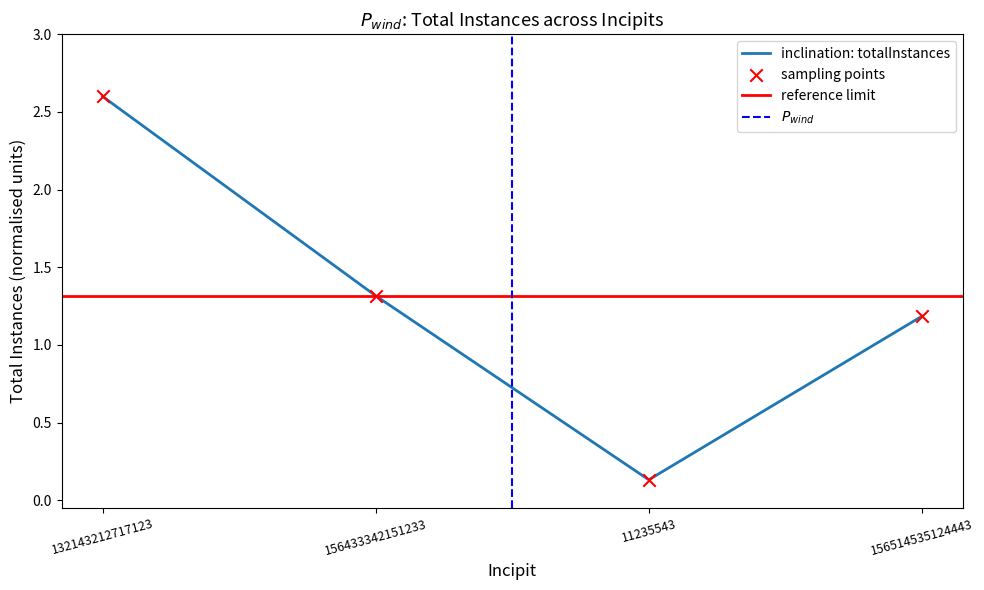

What is the ratio of the value at 156433342151233 to the value at 156514535124443?

1.1